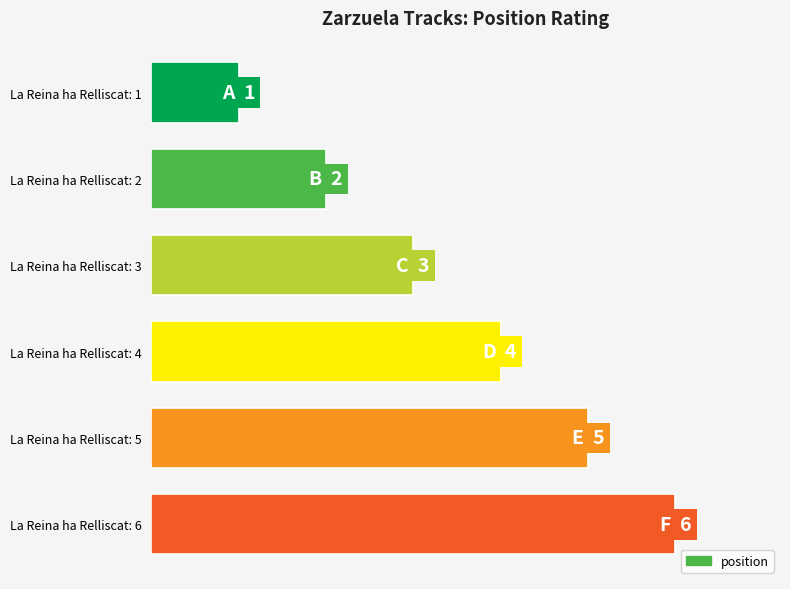

Rank the categories by value from lowest to highest.

La Reina ha Relliscat: 1, La Reina ha Relliscat: 2, La Reina ha Relliscat: 3, La Reina ha Relliscat: 4, La Reina ha Relliscat: 5, La Reina ha Relliscat: 6